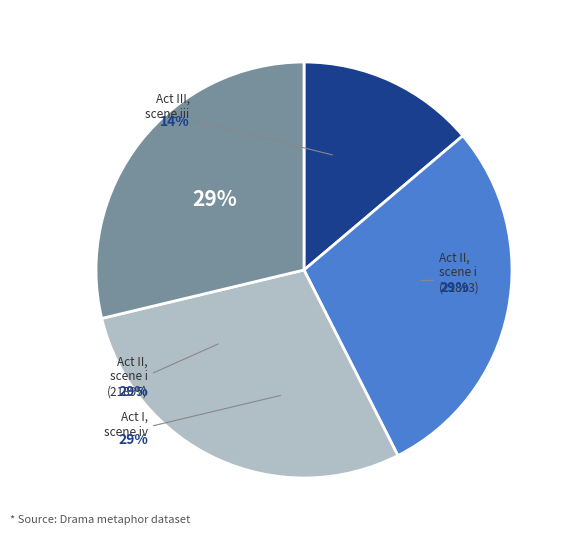

How many slices are in this pie chart?

4